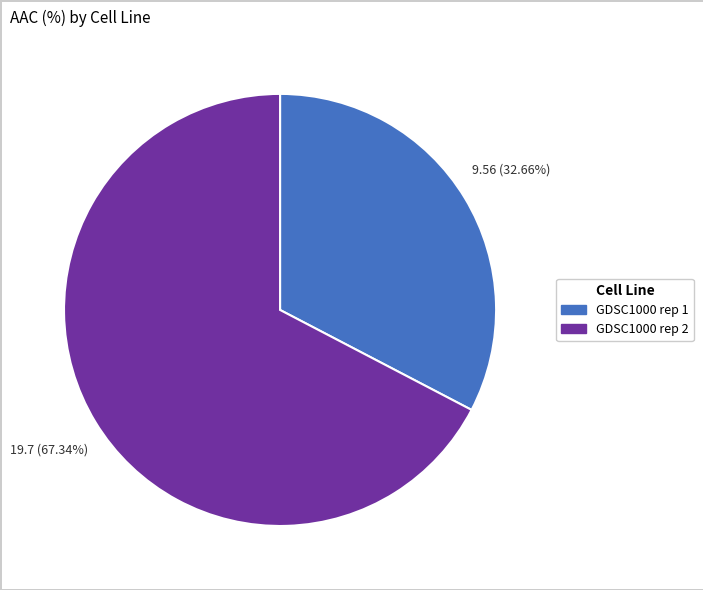

How many segments does this pie chart have?

2